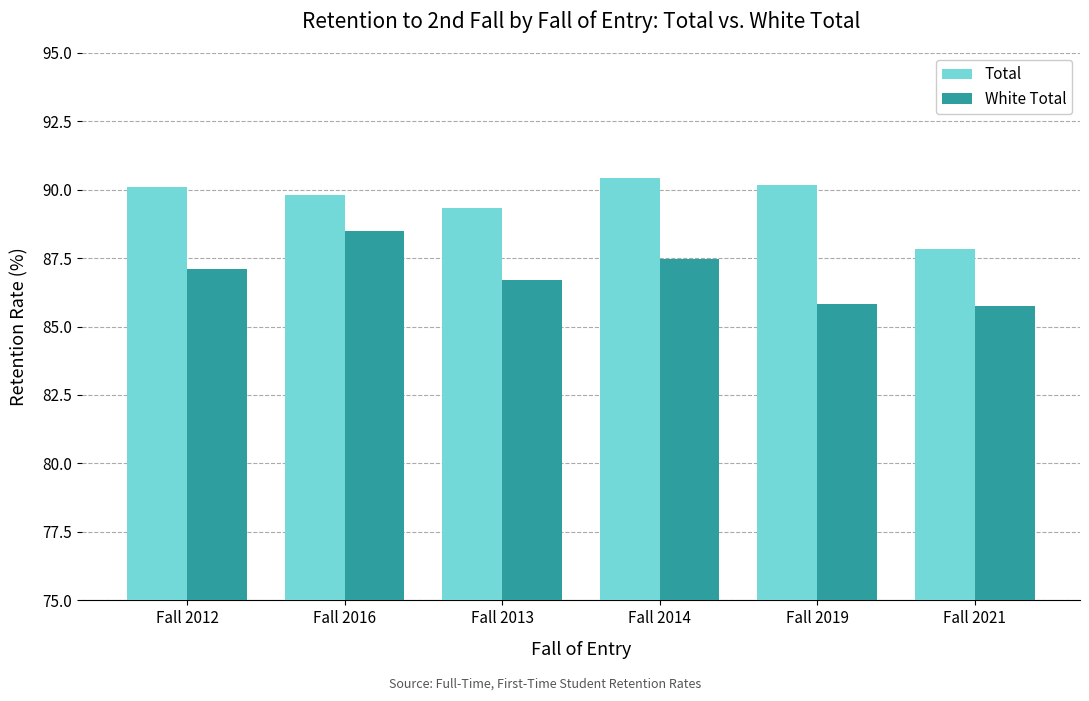

At Fall 2016, list the series in order from smallest to largest.

White Total, Total